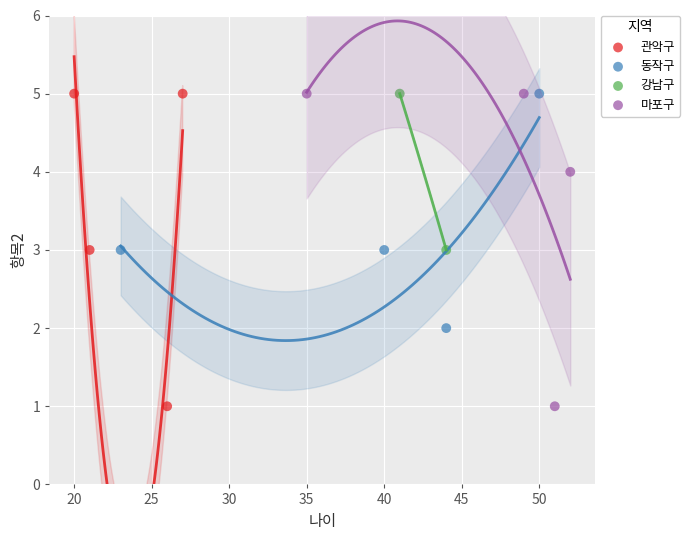

What are all the series names shown in the legend?

관악구, 동작구, 강남구, 마포구